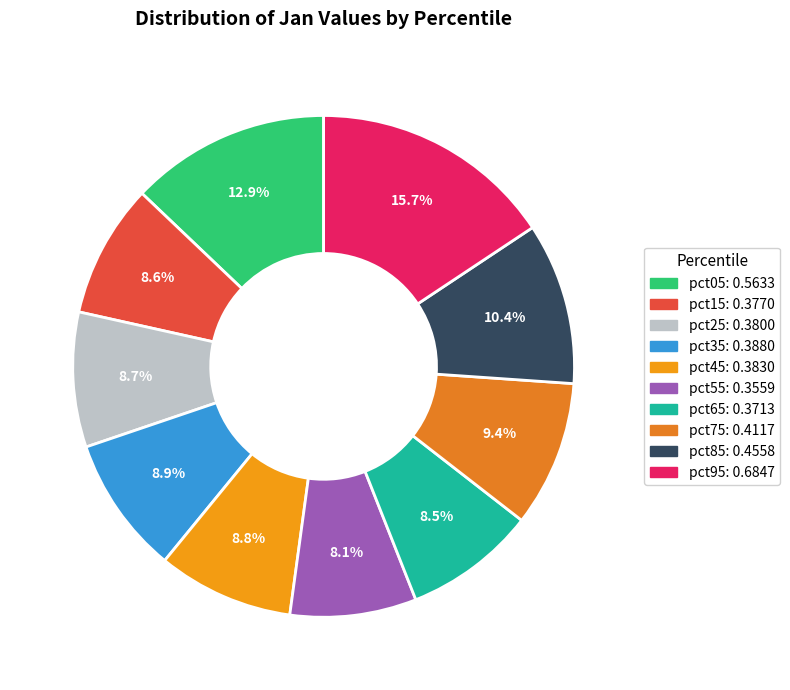

How many segments does this pie chart have?

10